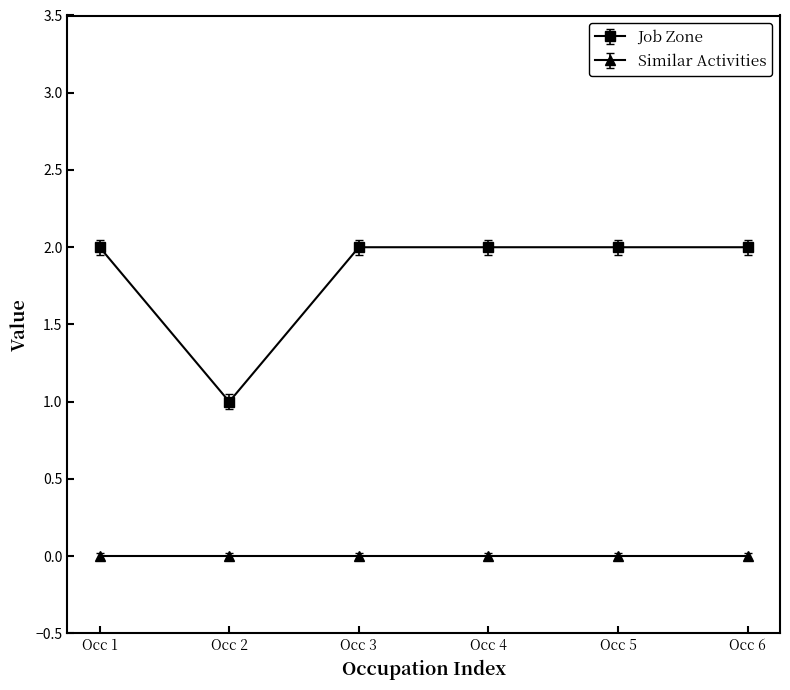

How many distinct data groups are displayed?

2